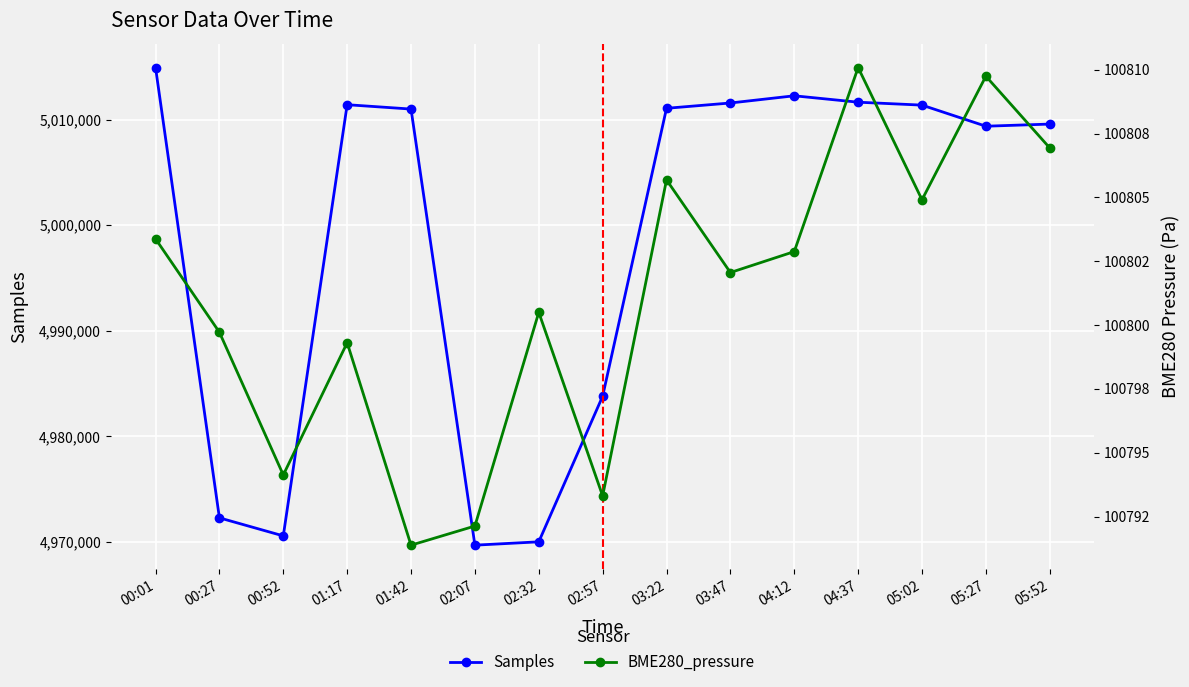

Which has a higher value, 01:17 or 04:37?

04:37